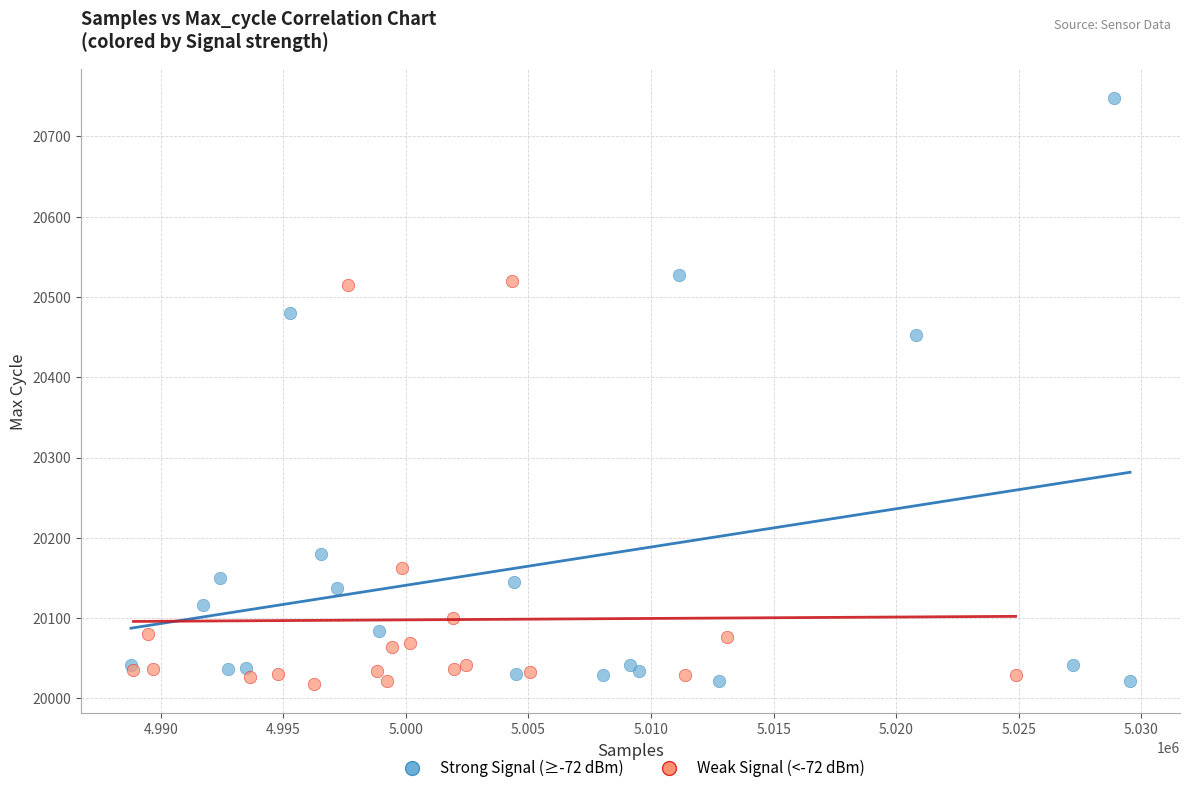

Which series contains the highest Y value?

Strong Signal (≥-72 dBm)